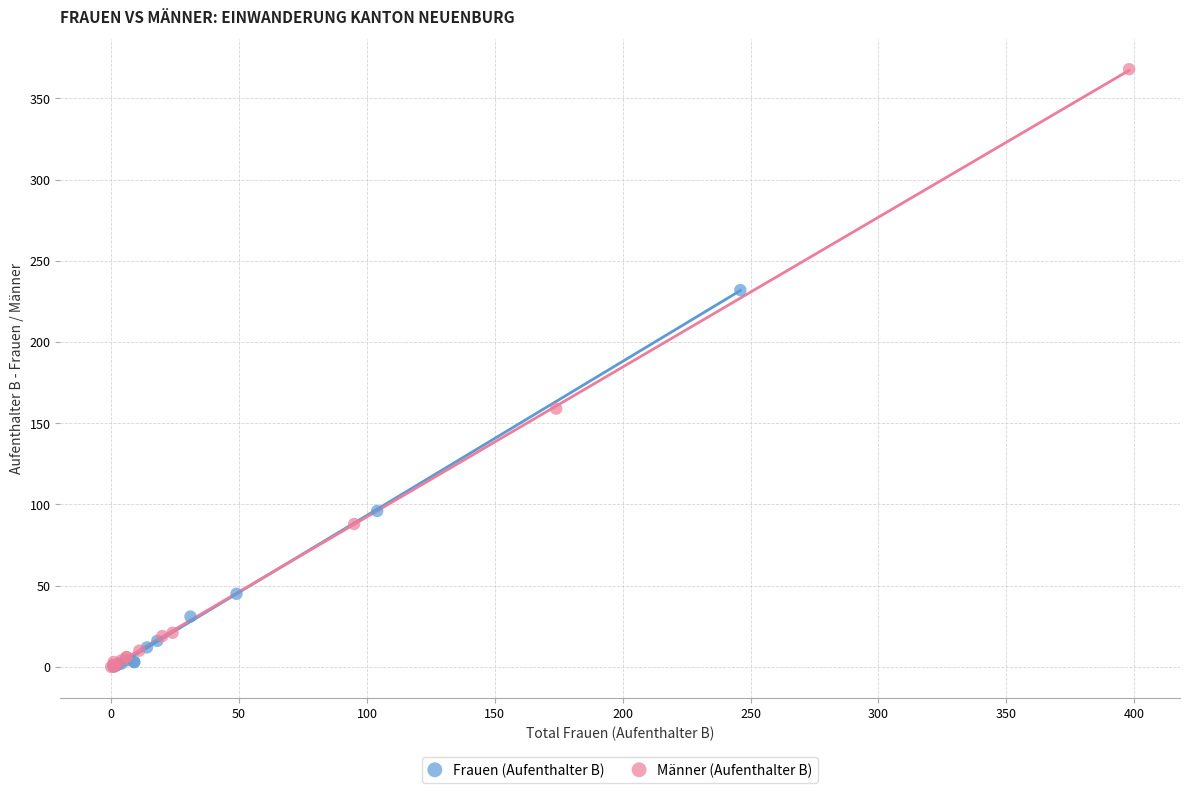

Which series has the largest Y range (max minus min)?

Männer (Aufenthalter B)